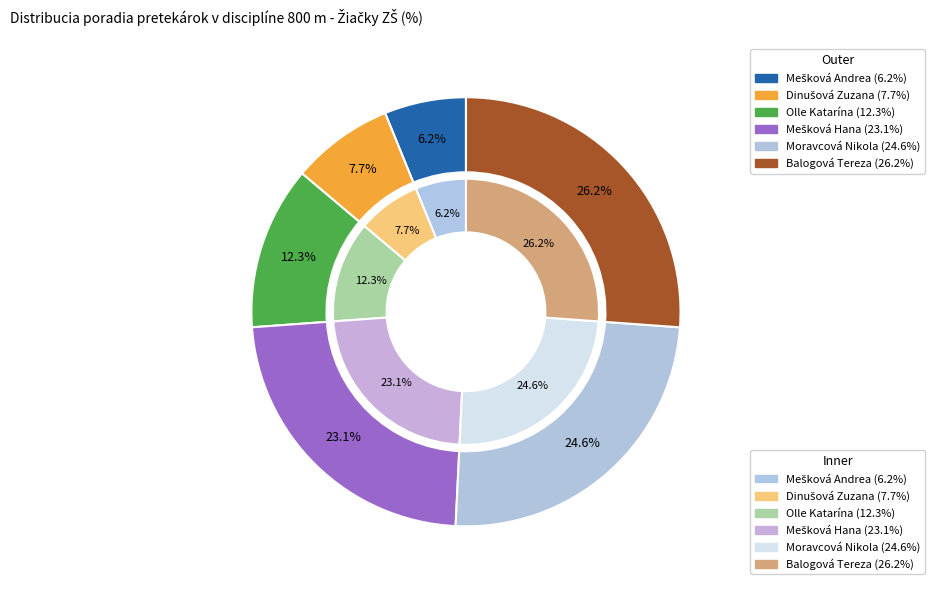

How many segments does this pie chart have?

6